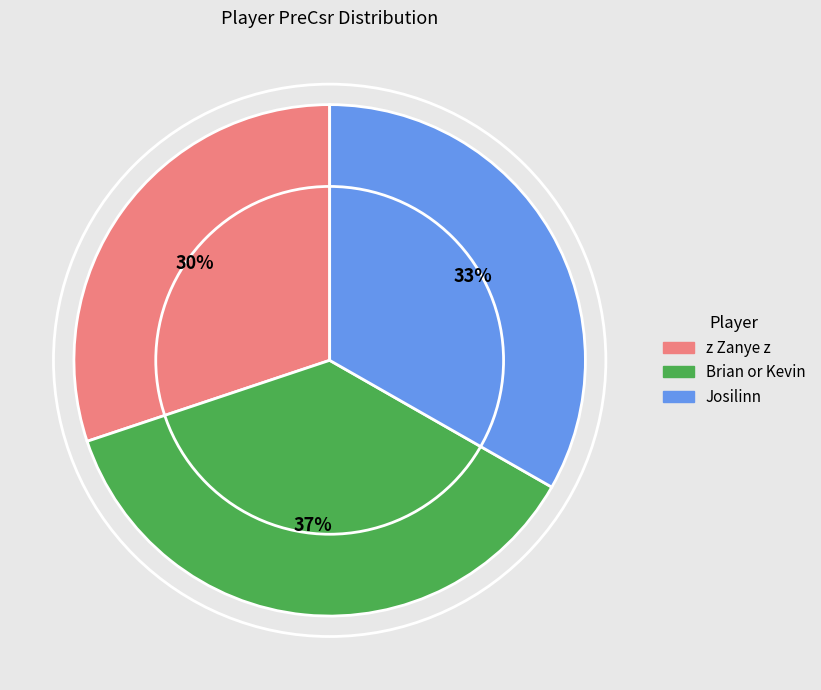

How many slices are in this pie chart?

3